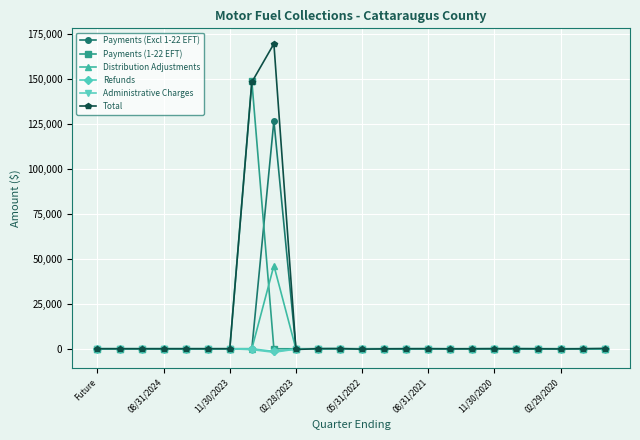

What is the maximum value shown in the chart?

169596.3